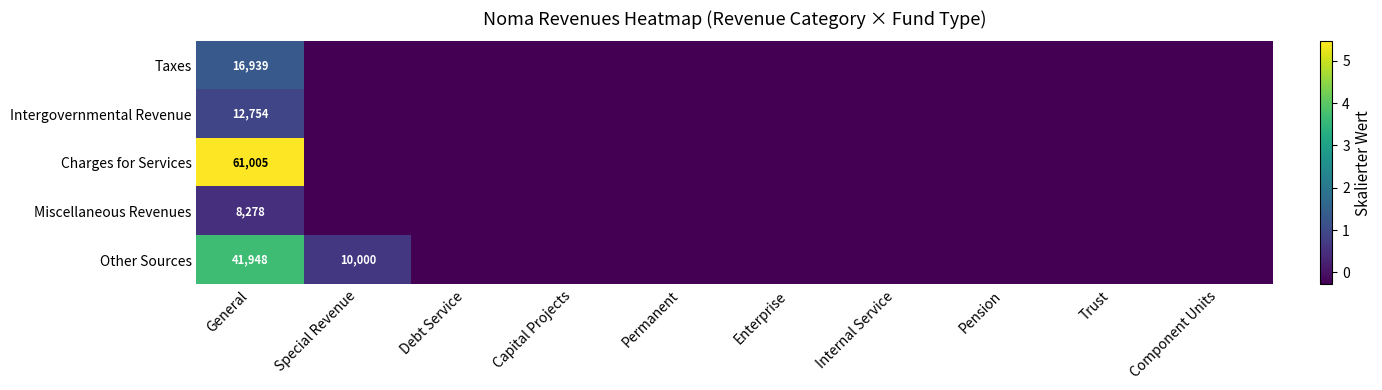

At which category is the sum across all series the highest?

General